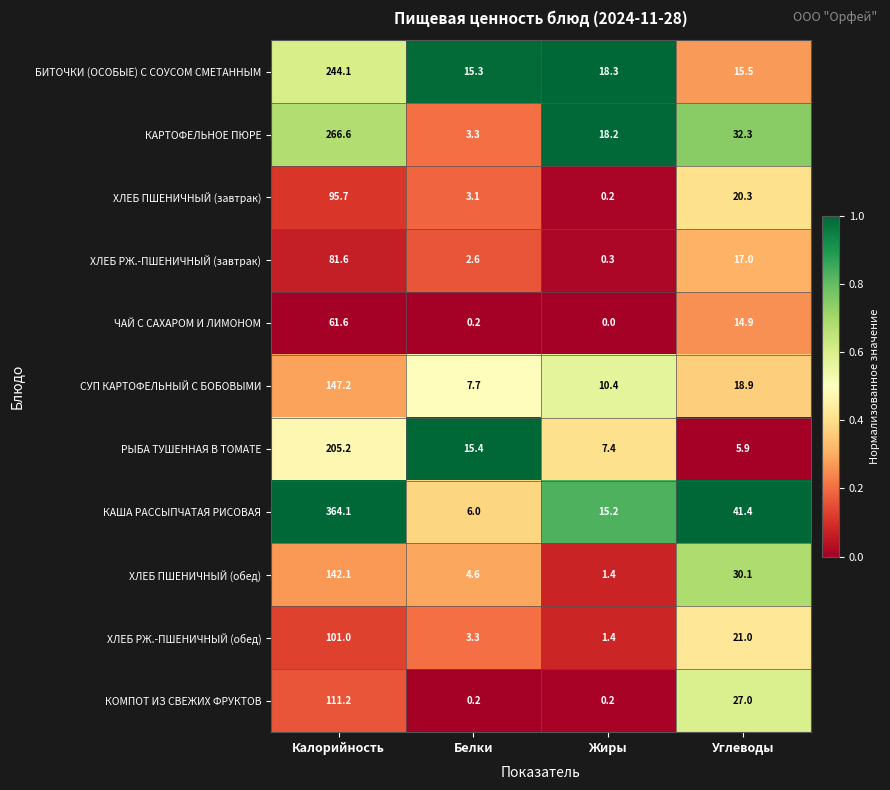

At which category is the sum across all series the highest?

Калорийность